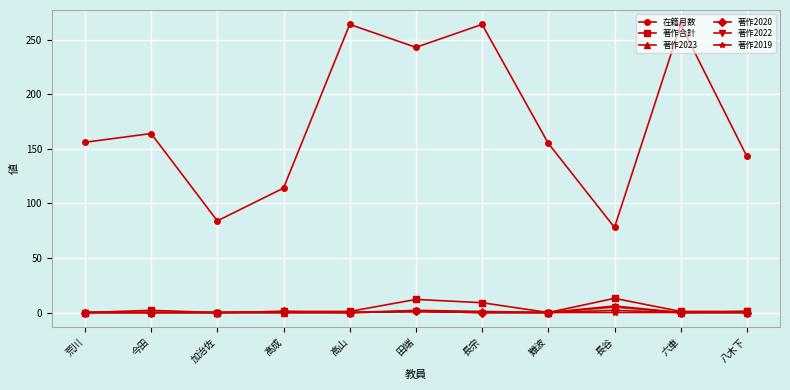

What is the total value across all series at 今田?

166